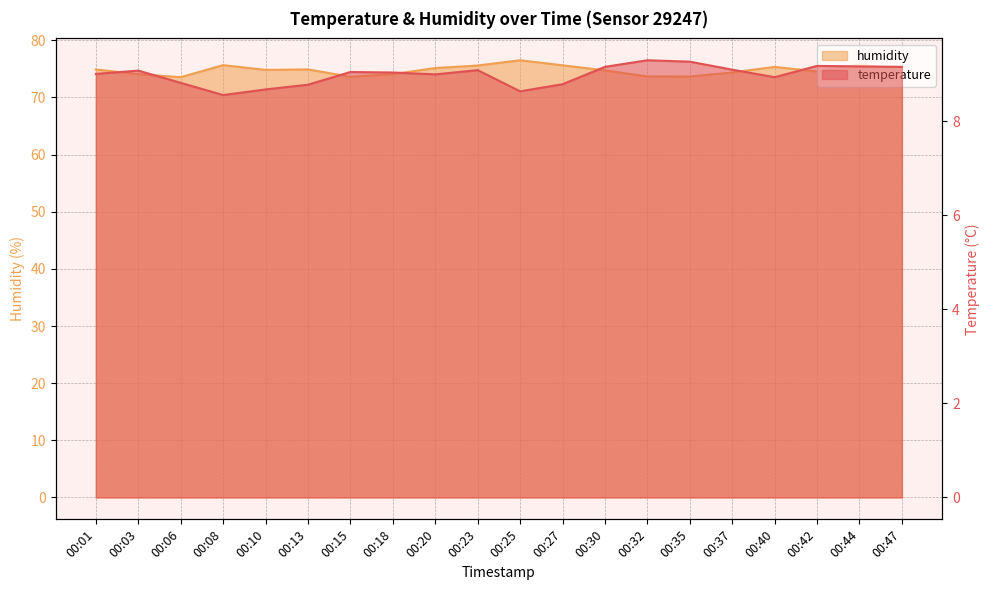

Count the number of data series in this chart.

2